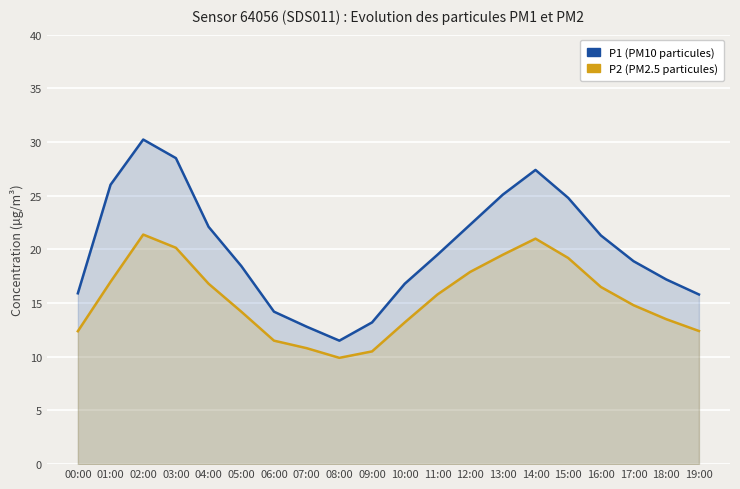

The value of P1 (PM10) at 02:00 is 30.2. True or false?

True